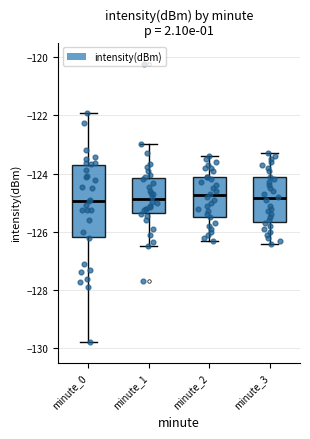

Where does the upper whisker of the box for minute_2 end on the y-axis? The values are not printed on the chart, so give them approximately, as read against the axis.

-123.4